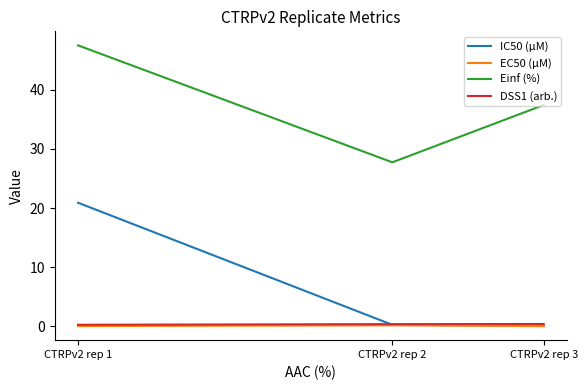

Rank the categories by Einf (%) value from highest to lowest.

CTRPv2 rep 1, CTRPv2 rep 3, CTRPv2 rep 2